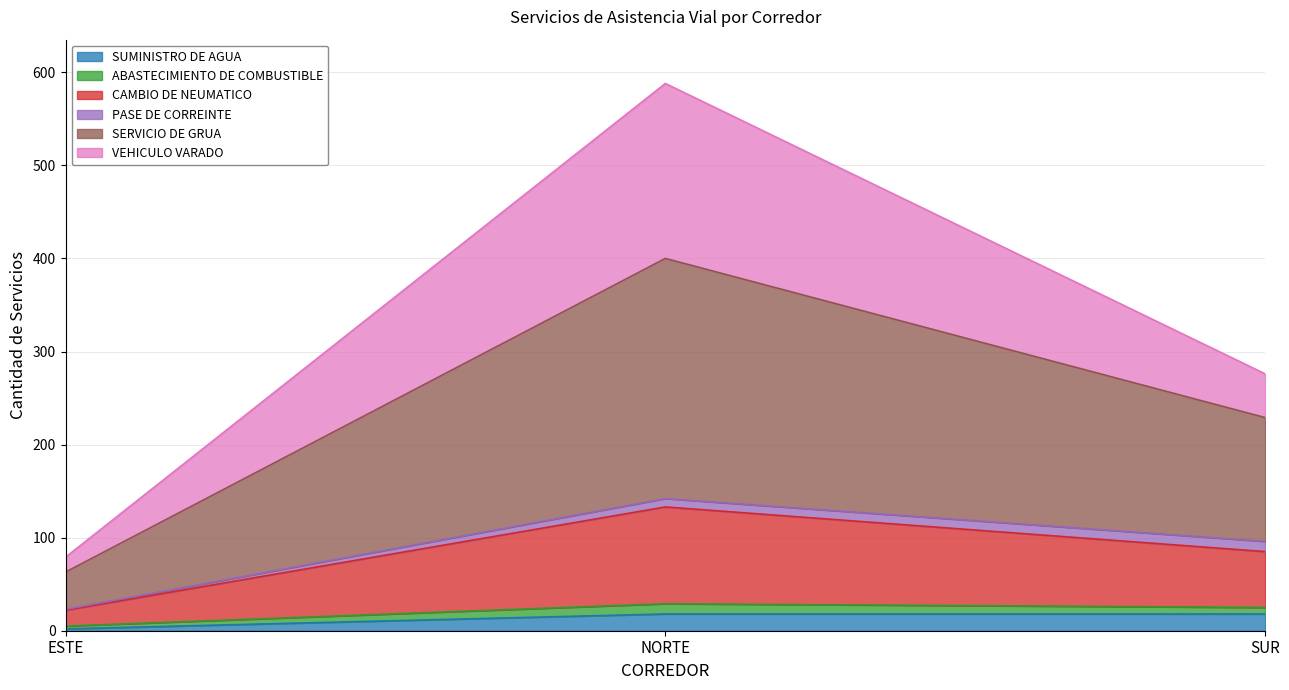

How many lines are shown in the chart?

6